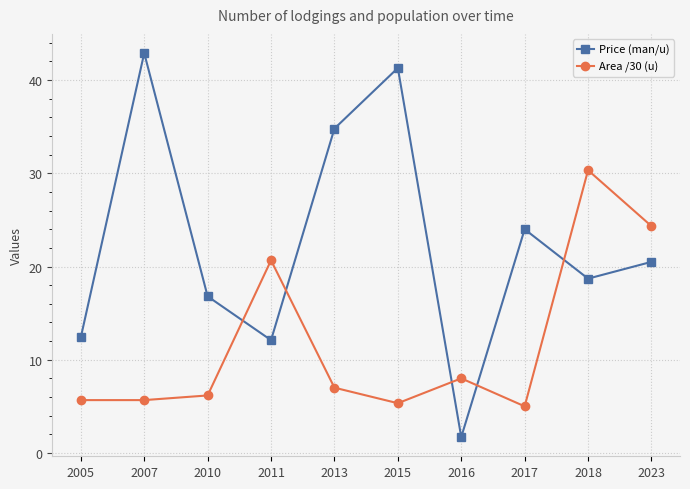

Which series has the largest total across all categories?

Price (man/u)